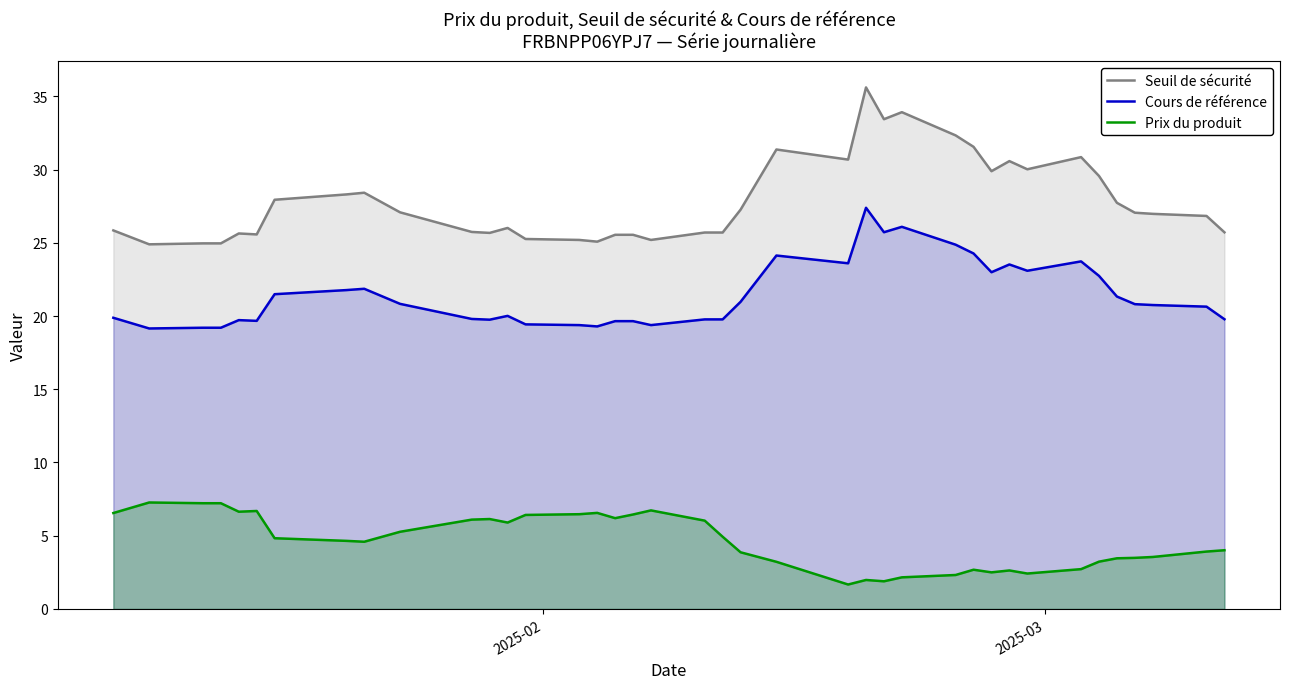

What is the difference between the maximum and minimum values in the Seuil de sécurité series?

10.7